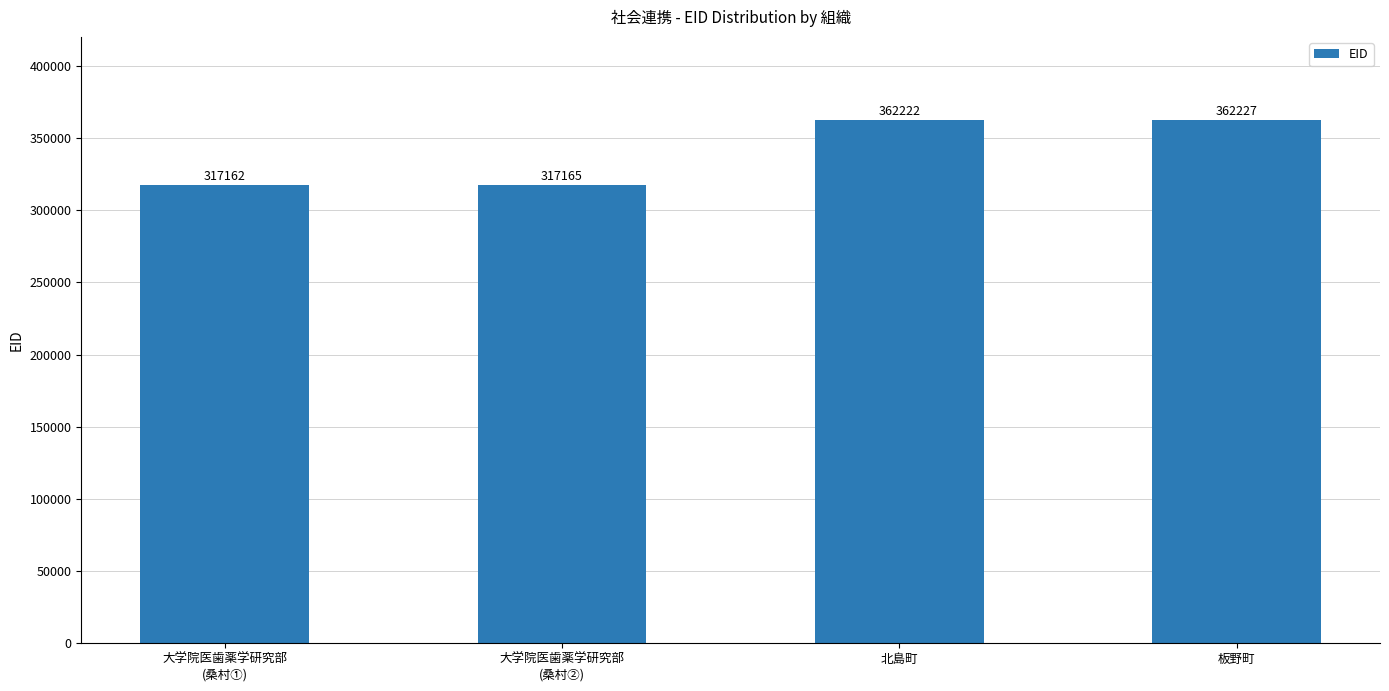

What is the value of the 1st bar from the left?

317162